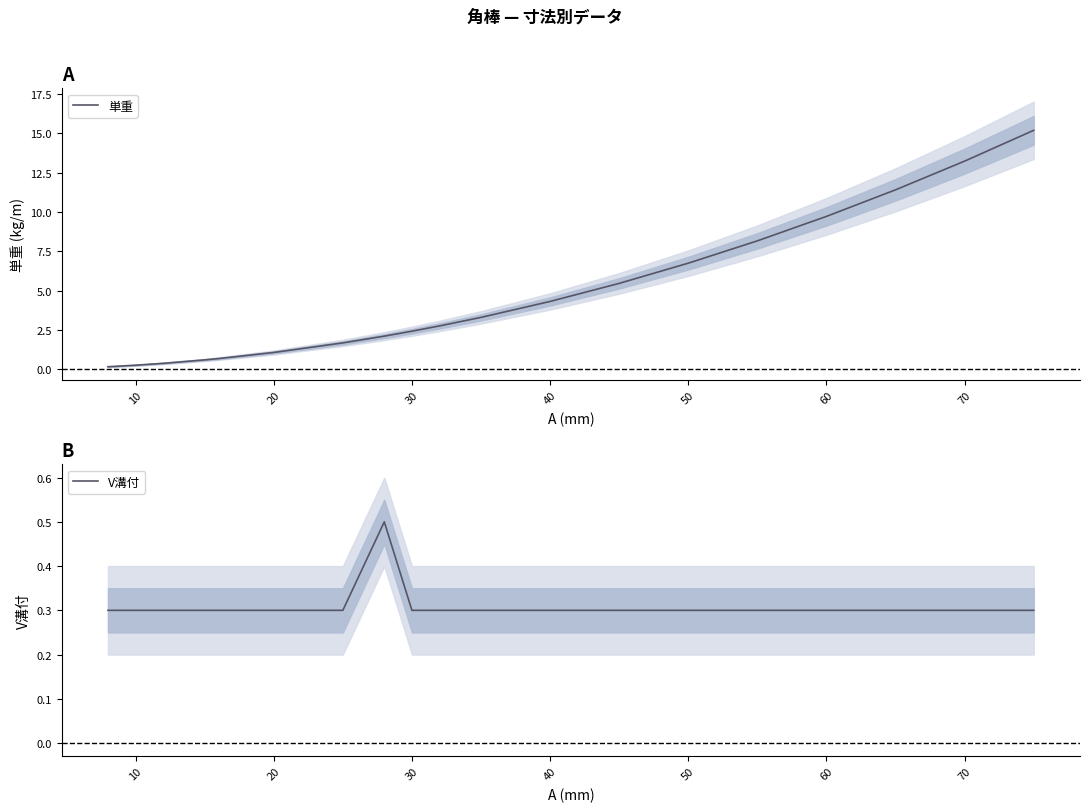

What is the highest value of the 単重 series?

15.2